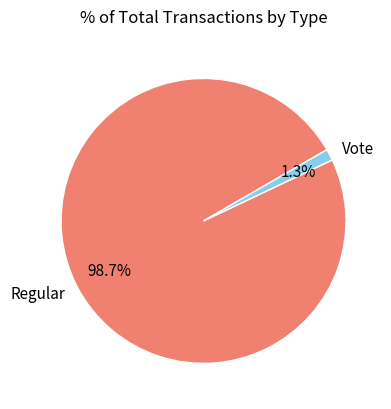

Which category has the biggest portion of the pie?

Regular